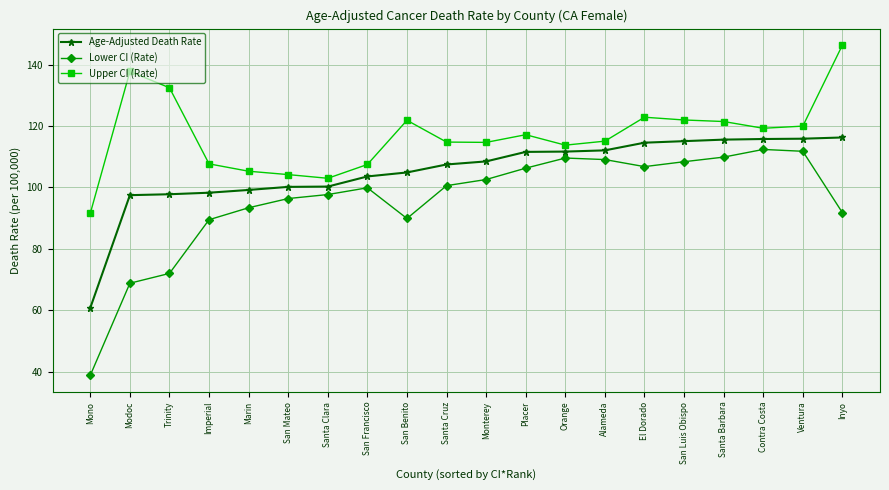

At which category is the sum across all series the highest?

Inyo